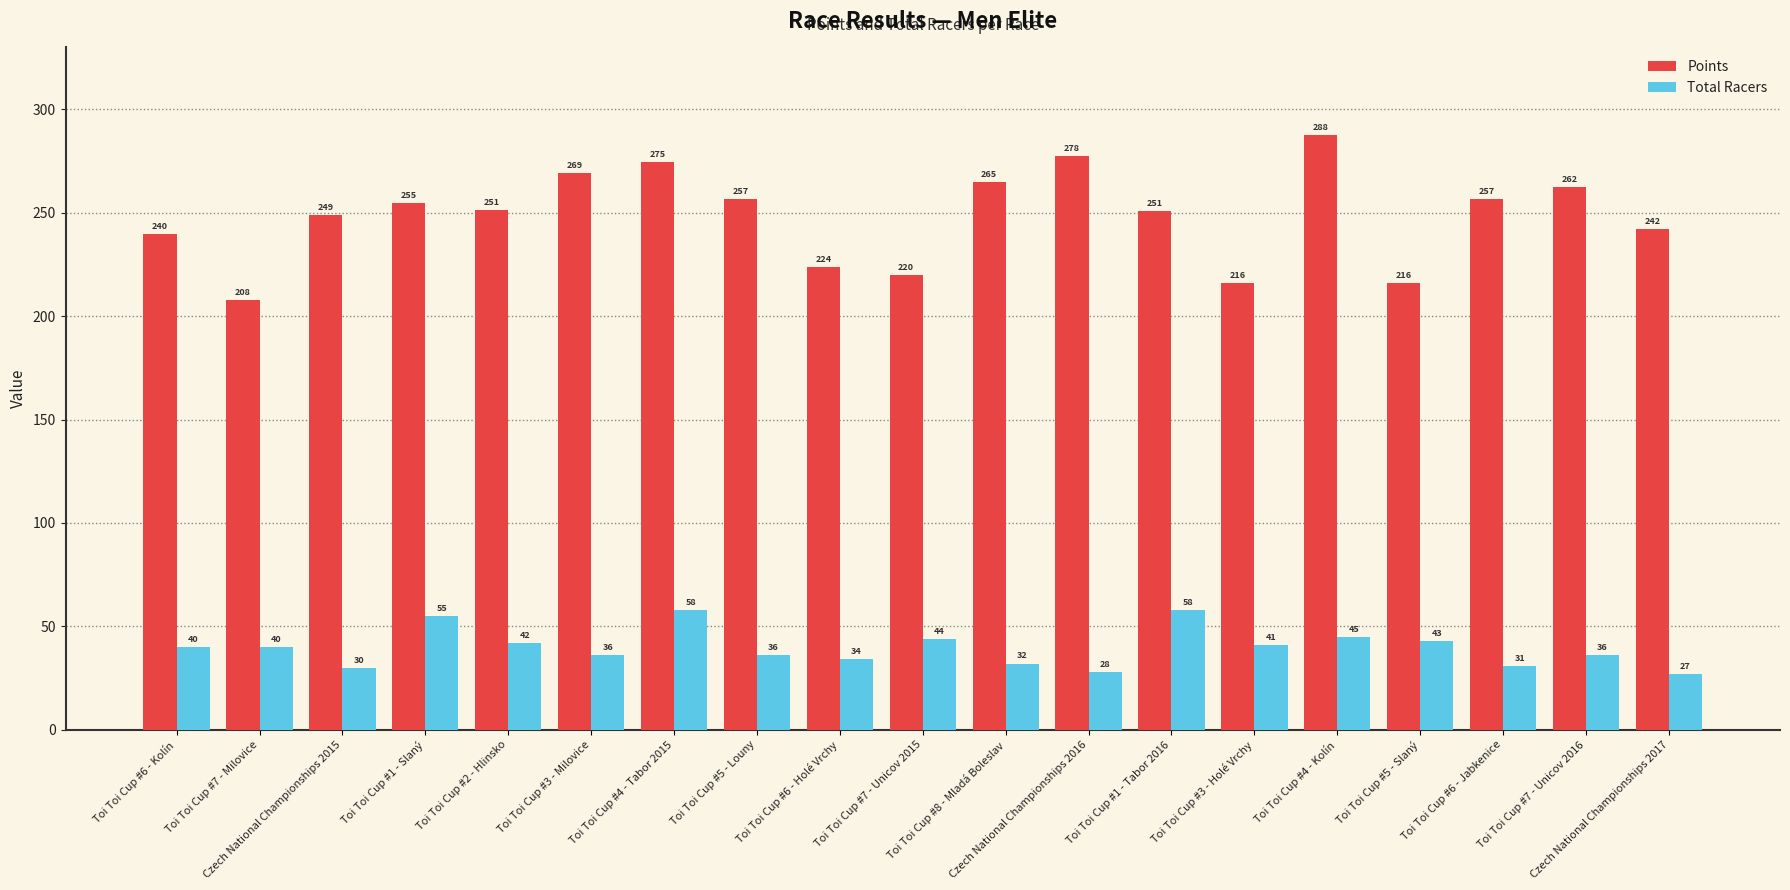

What position from the right is Toi Toi Cup #1 - Slaný?

16